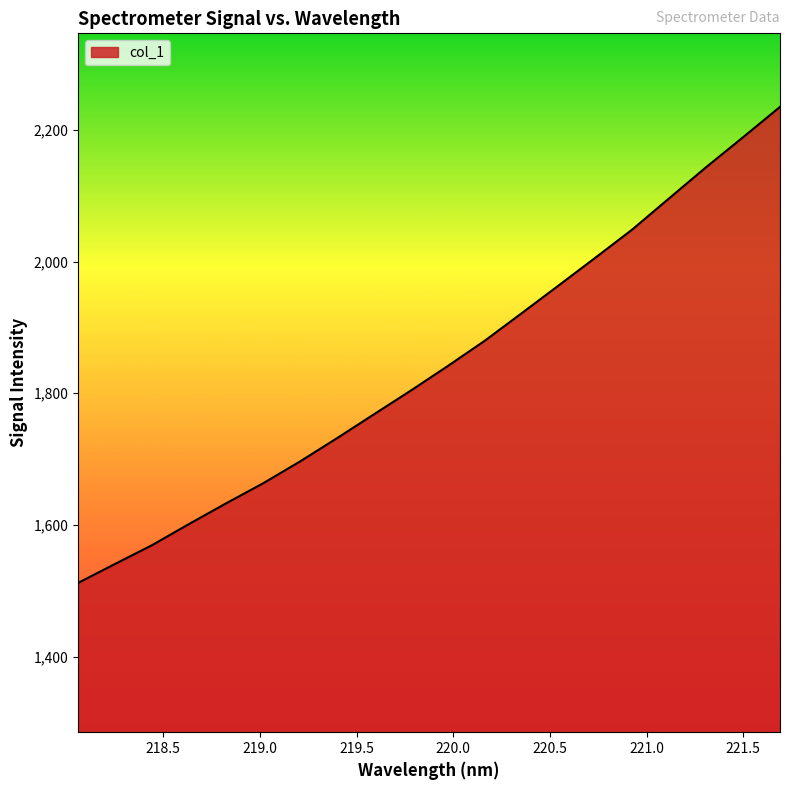

What is the smallest value displayed?

1512.0